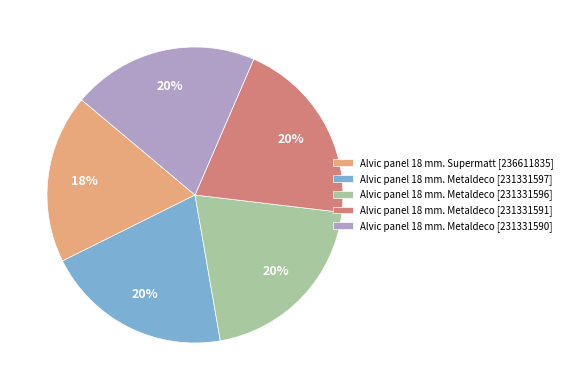

True or false: Alvic panel 18 mm. Metaldeco [231331590] accounts for 20% of the total.

True